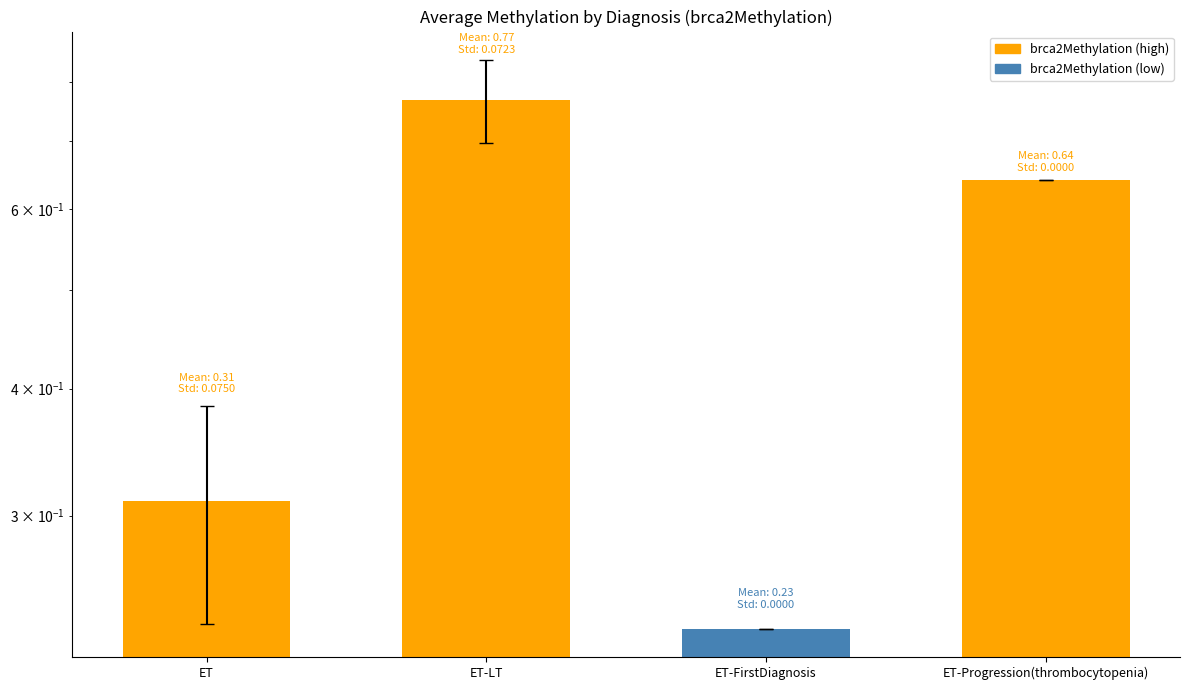

Rank the categories by value from lowest to highest.

ET-FirstDiagnosis, ET, ET-Progression(thrombocytopenia), ET-LT